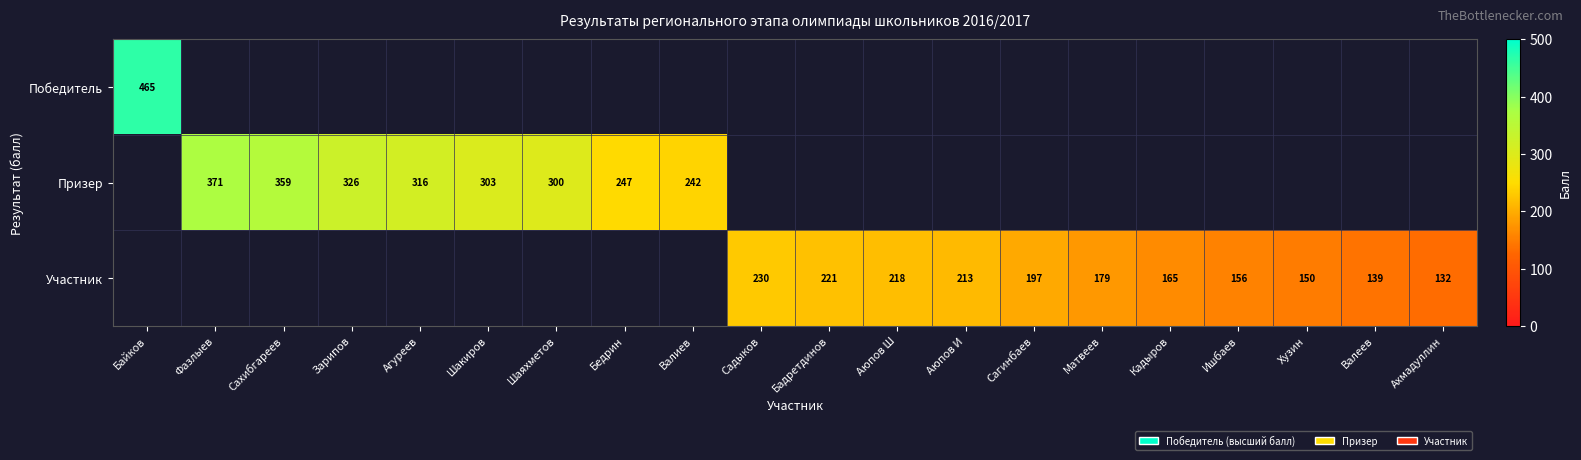

The Призер series shows 91.4 at Шакиров. True or false?

False